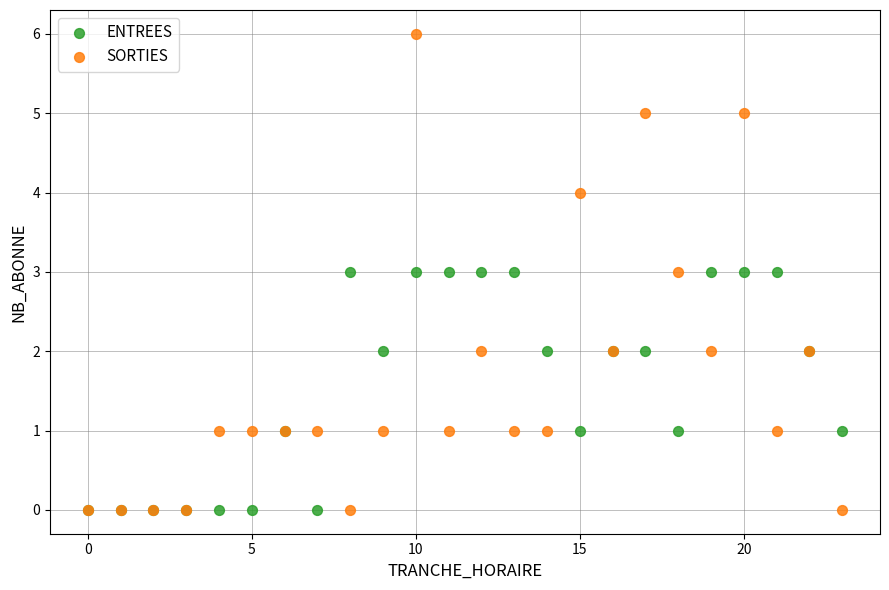

What are all the series names shown in the legend?

ENTREES, SORTIES